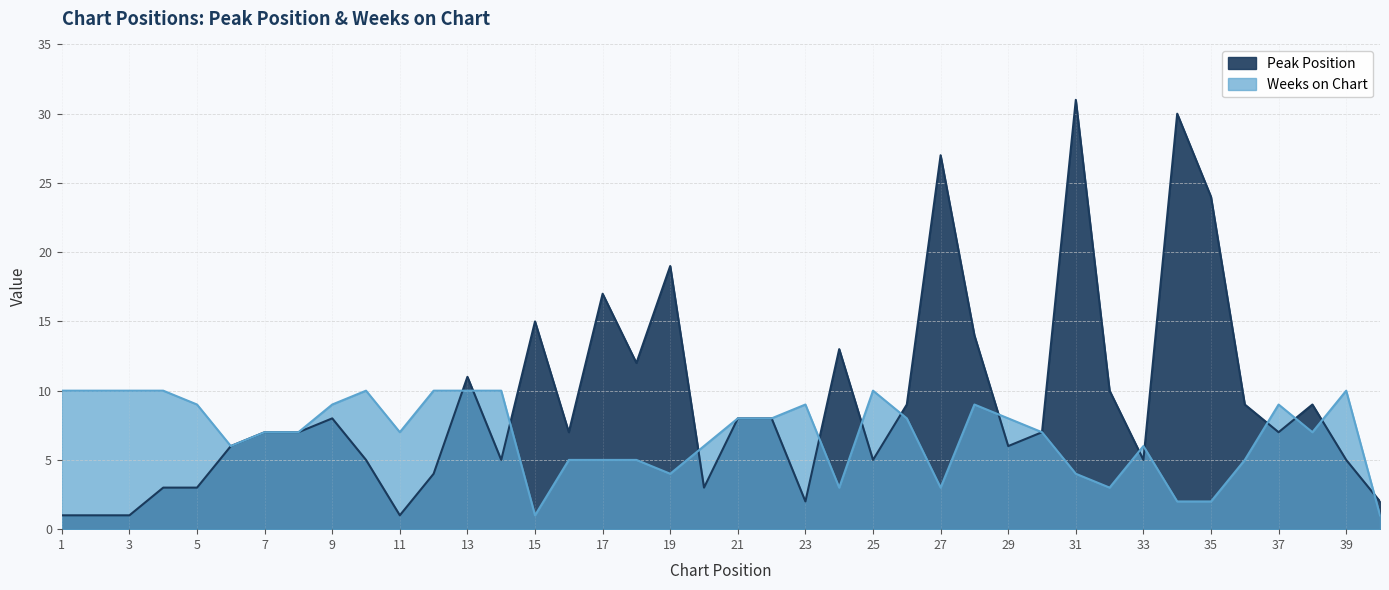

Where do Weeks on Chart and Peak Position first cross each other?

12 and 13